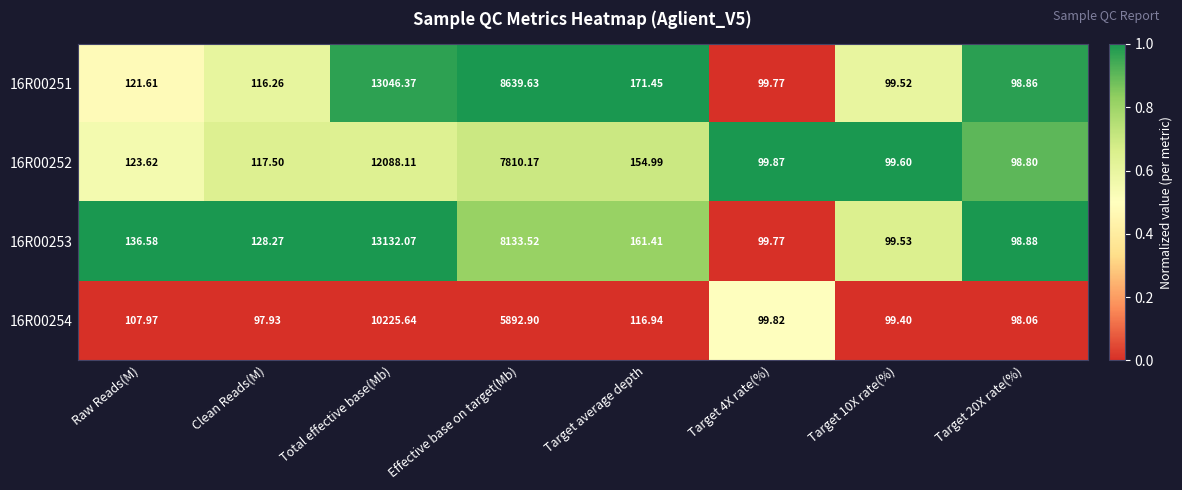

Which series changed the most between Raw Reads(M) and Effective base on target(Mb)?

16R00251